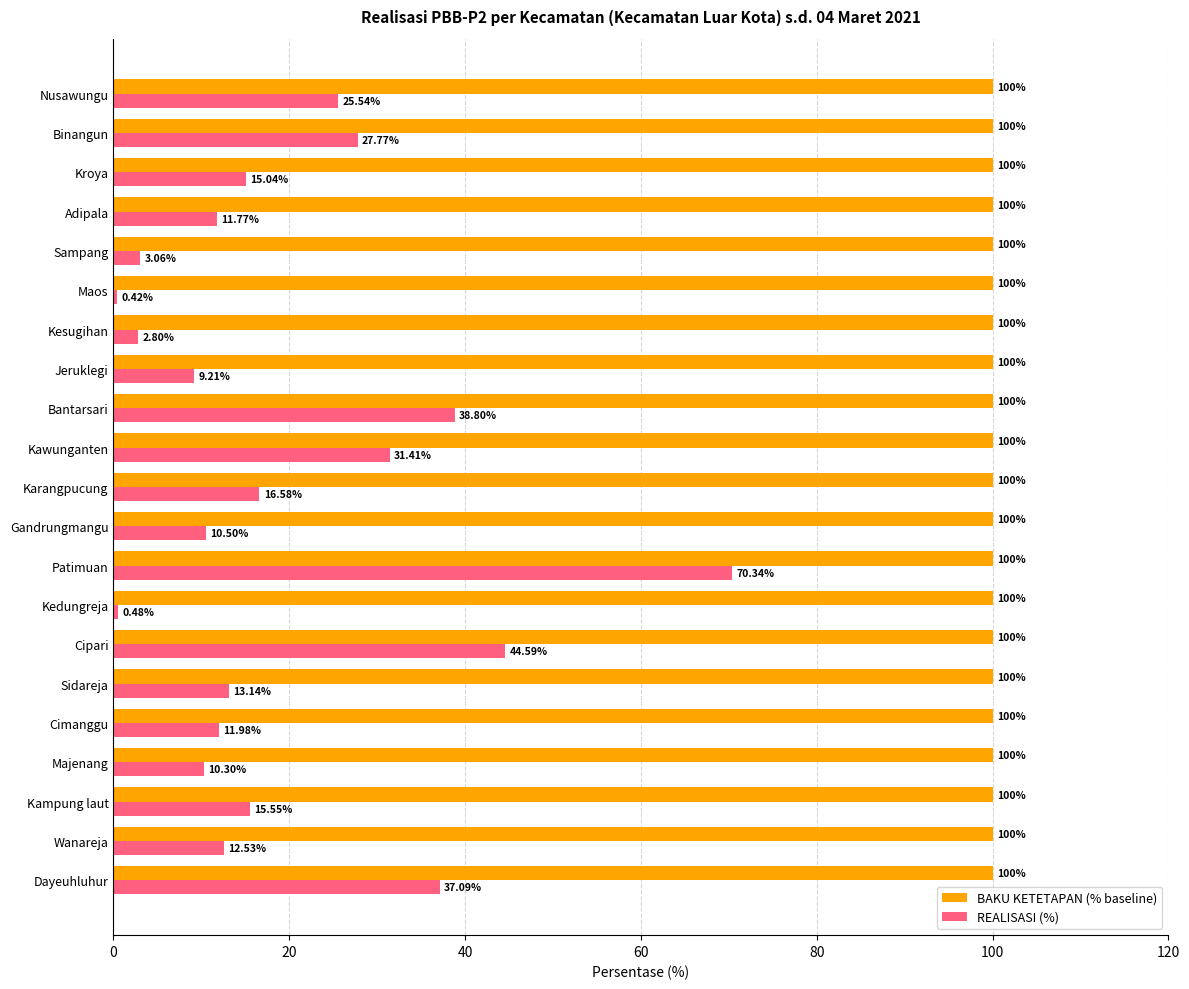

What is the average value of the BAKU KETETAPAN (% baseline) series?

100.0